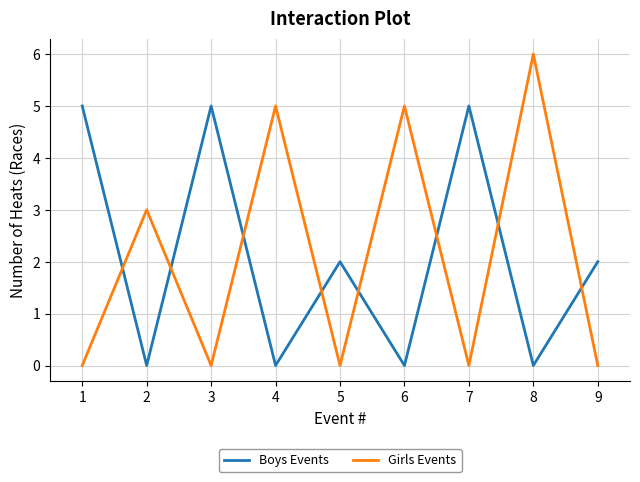

How many intersections are there between Boys Events and Girls Events?

8